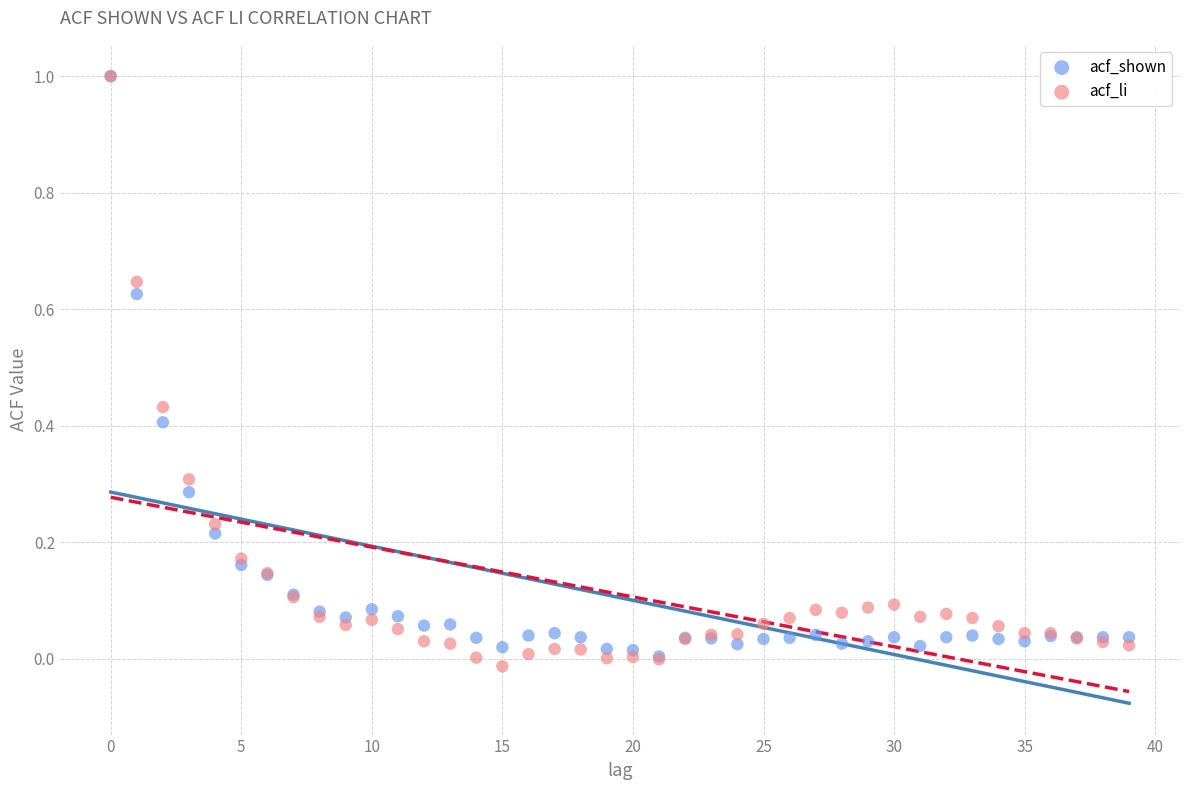

Which series has the largest Y range (max minus min)?

acf_li